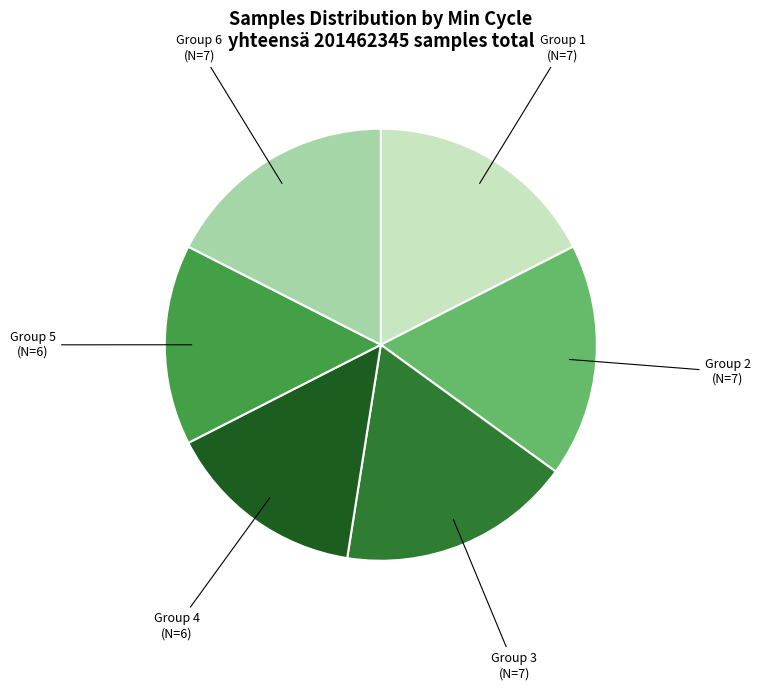

True or false: Group 4 (N=6) accounts for 25% of the total.

False